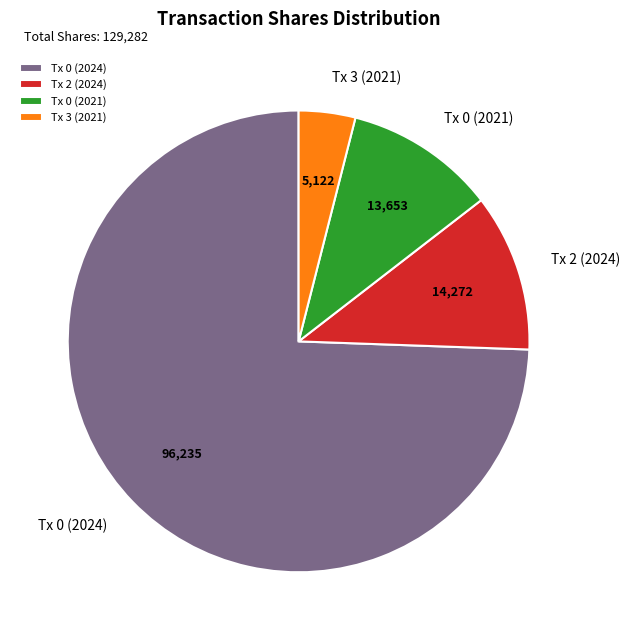

Do Tx 0 (2024) and Tx 0 (2021) together represent more than half of the pie?

Yes